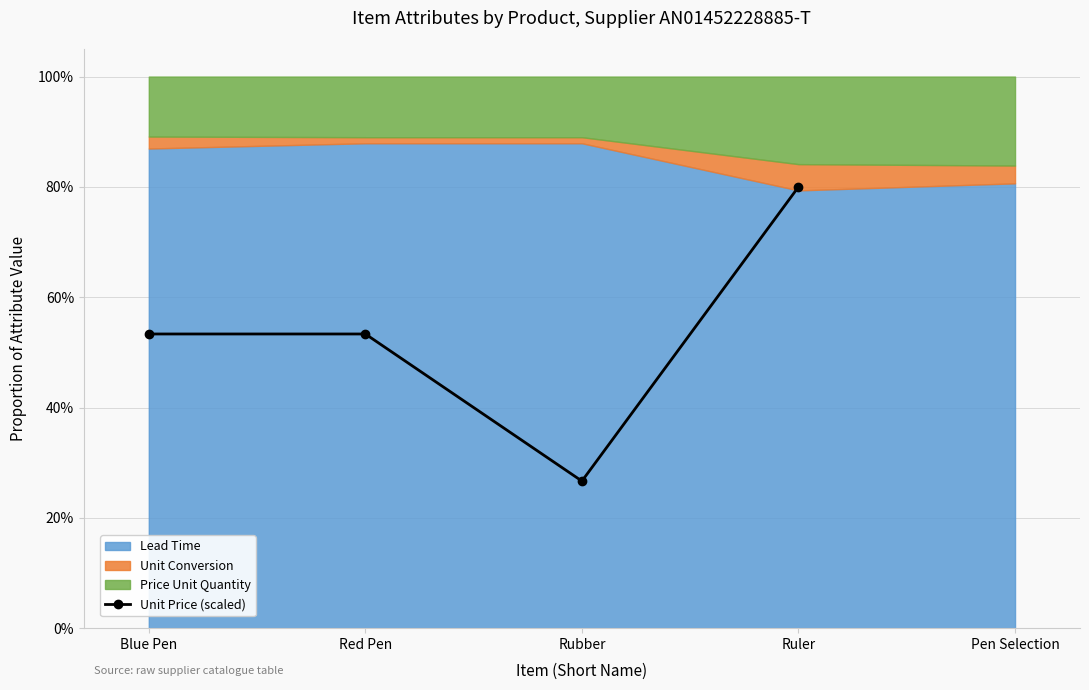

Which has a higher value, Blue Pen or Red Pen?

Blue Pen